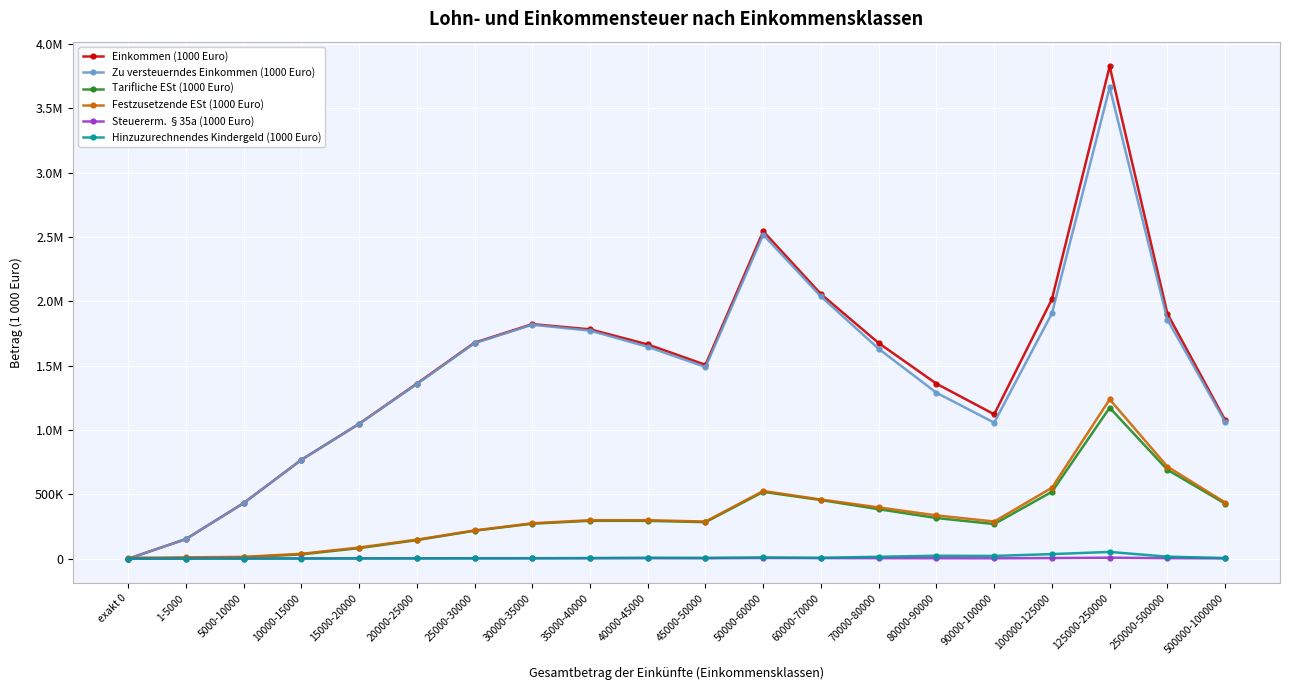

Which has a higher value, 45000-50000 or 5000-10000?

45000-50000